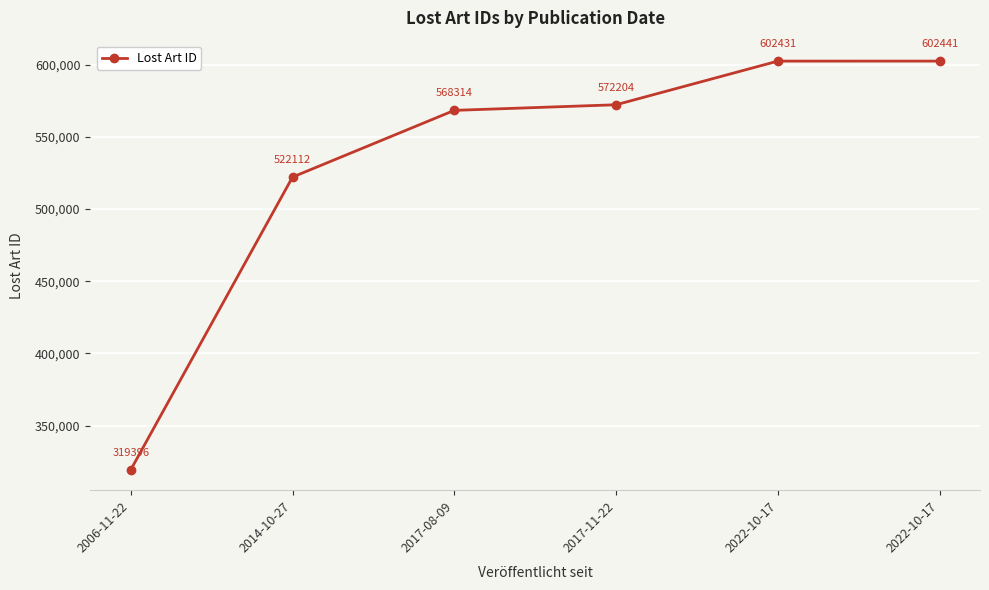

True or false: the data has more than 0 interior local peaks.

False